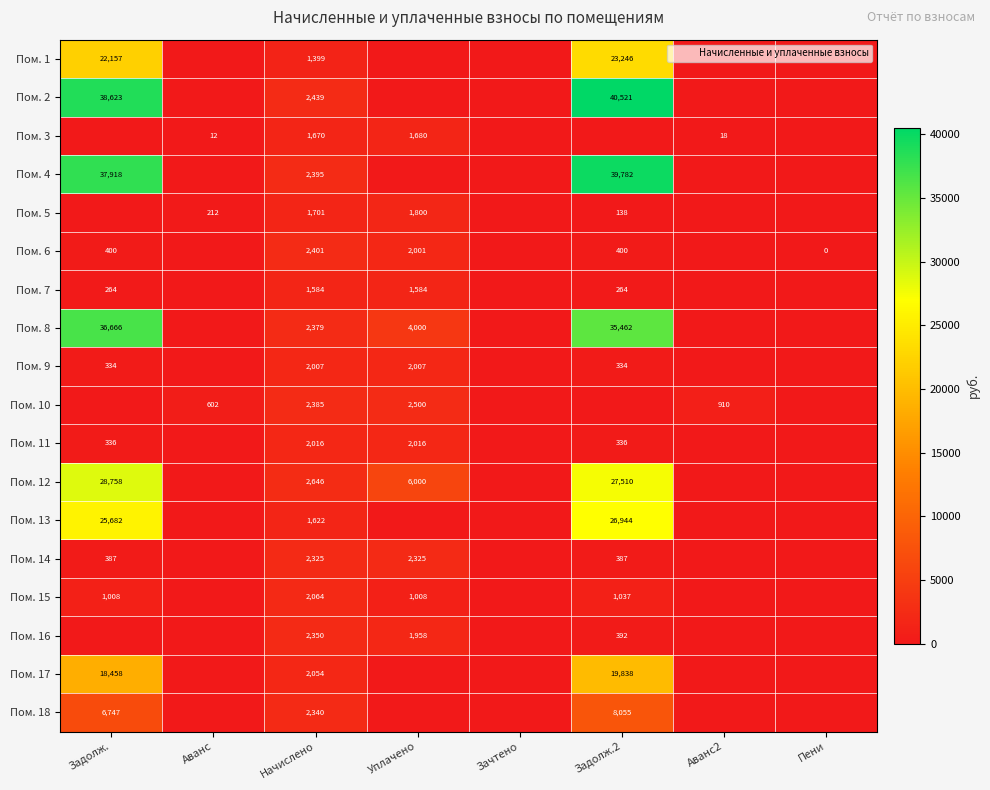

What is the total value across all series at Начислено?

37775.2